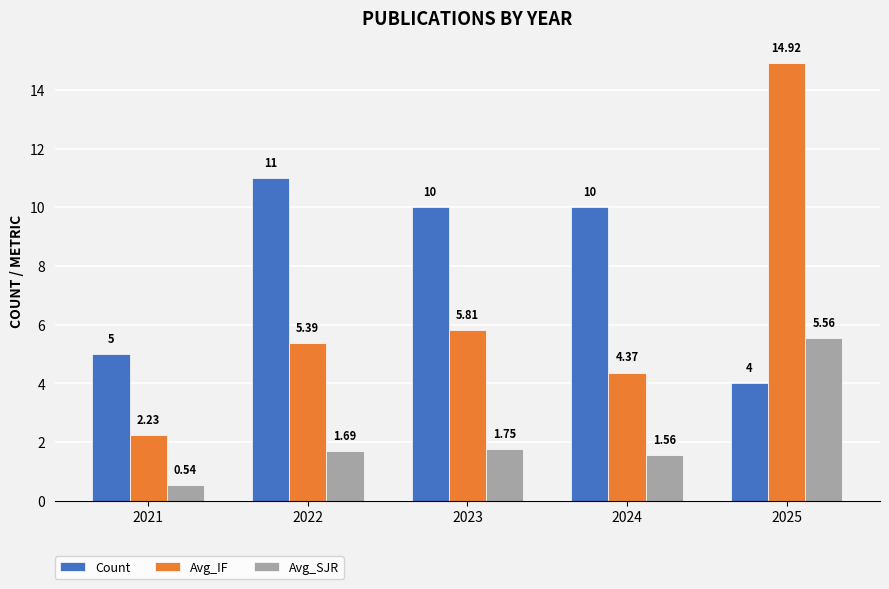

Rank the categories by Avg_IF value from highest to lowest.

2025, 2023, 2022, 2024, 2021